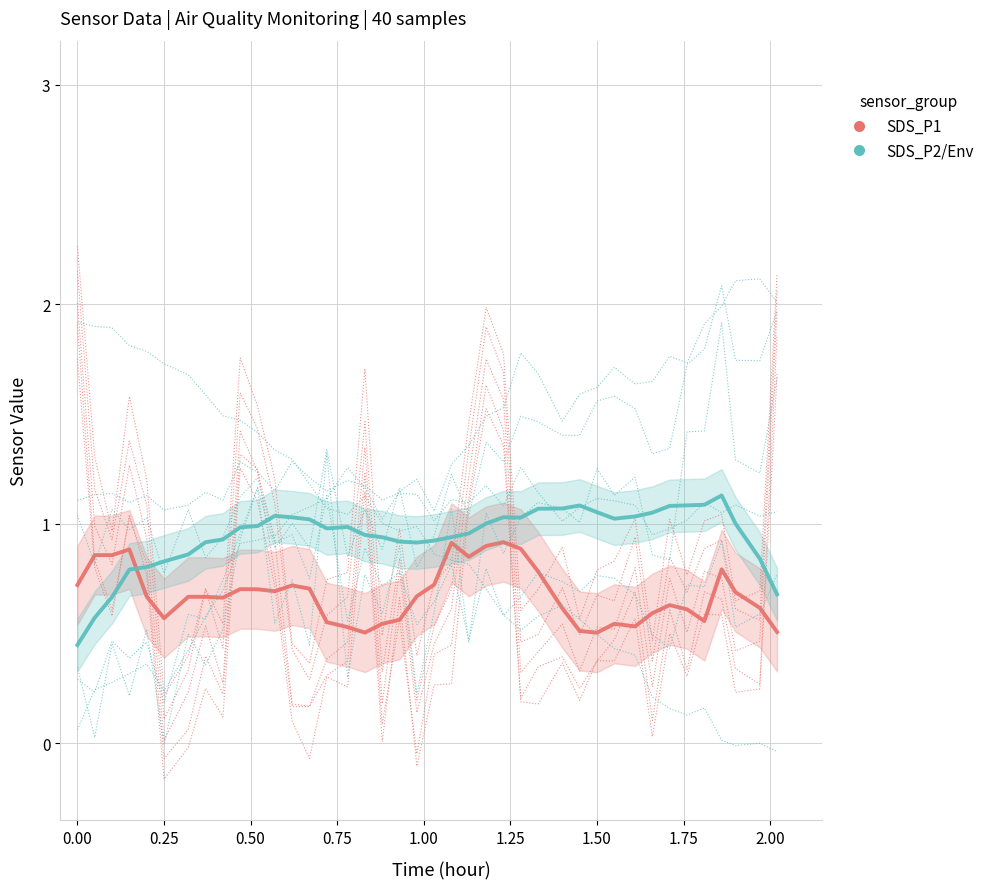

True or false: SDS_P1 has more than 2 points higher than both neighbors.

True